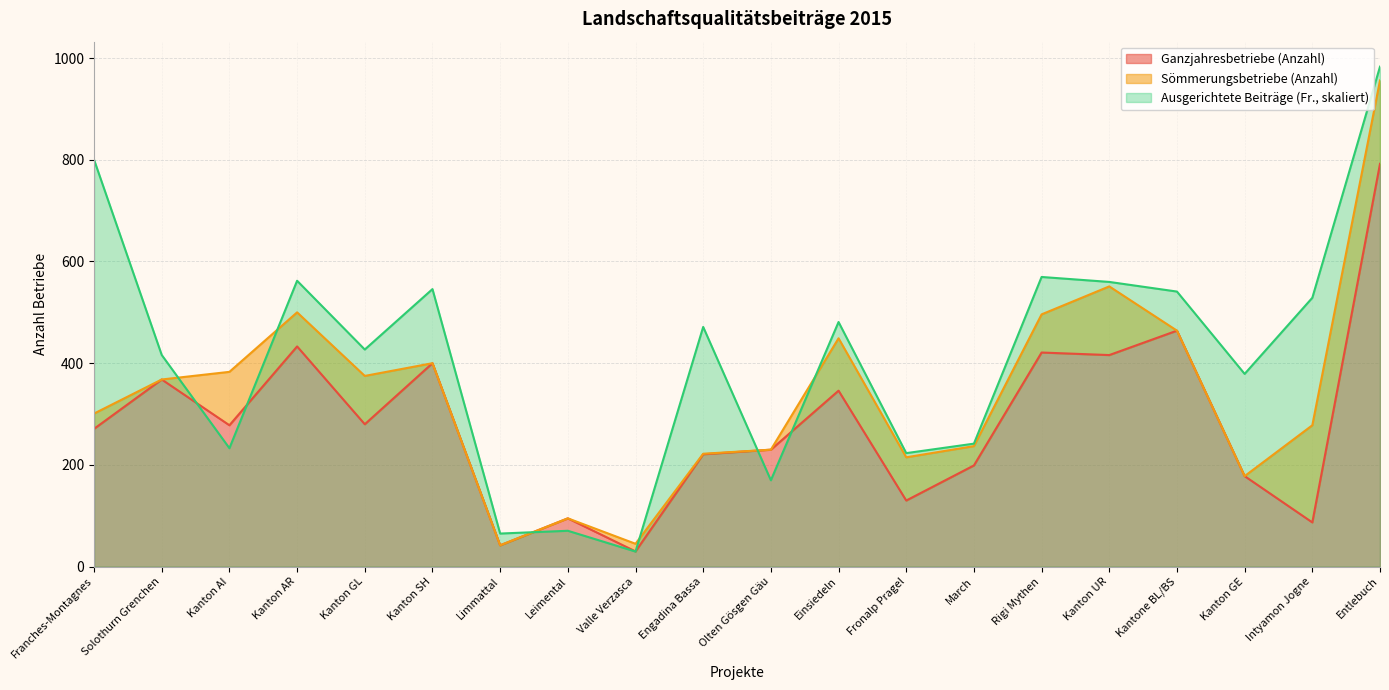

True or false: Ganzjahresbetriebe (Anzahl) has a value of 349.8 at Engadina Bassa.

False